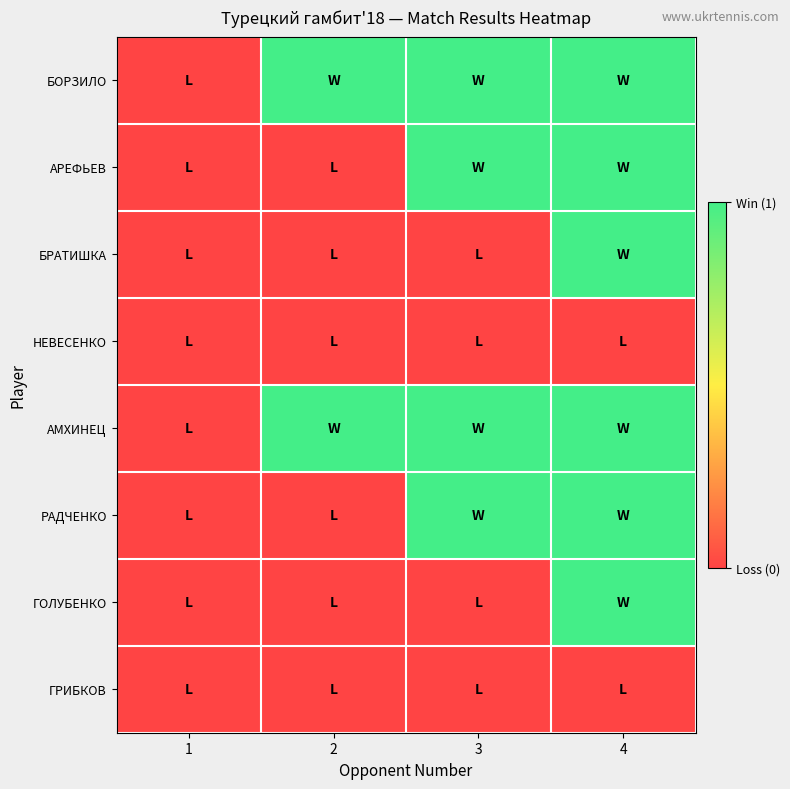

Count the number of data series in this chart.

8